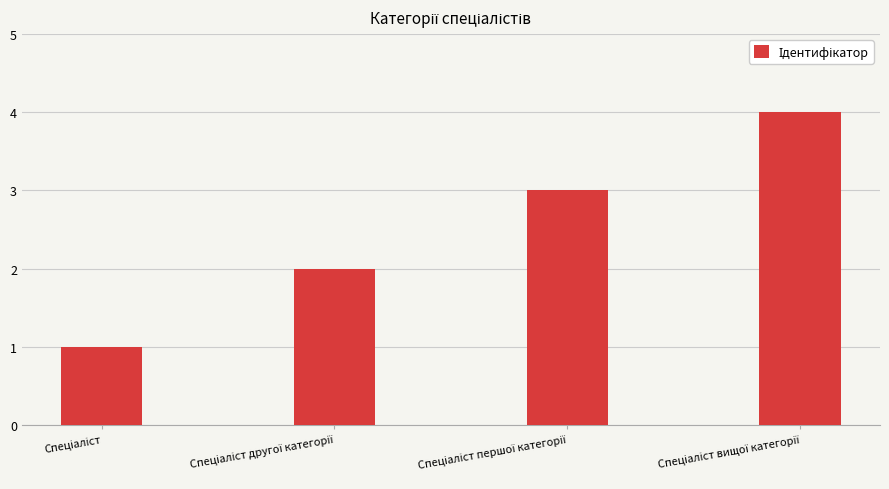

Are the bars grouped side by side (vs. stacked)?

No